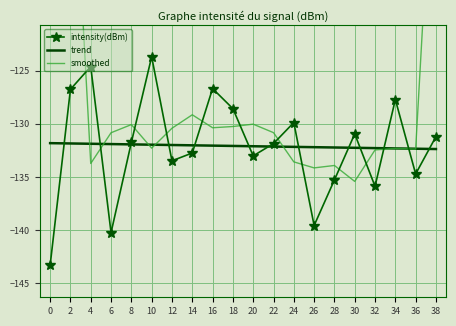

What is the difference between the second highest and minimum values in the trend series?

0.5